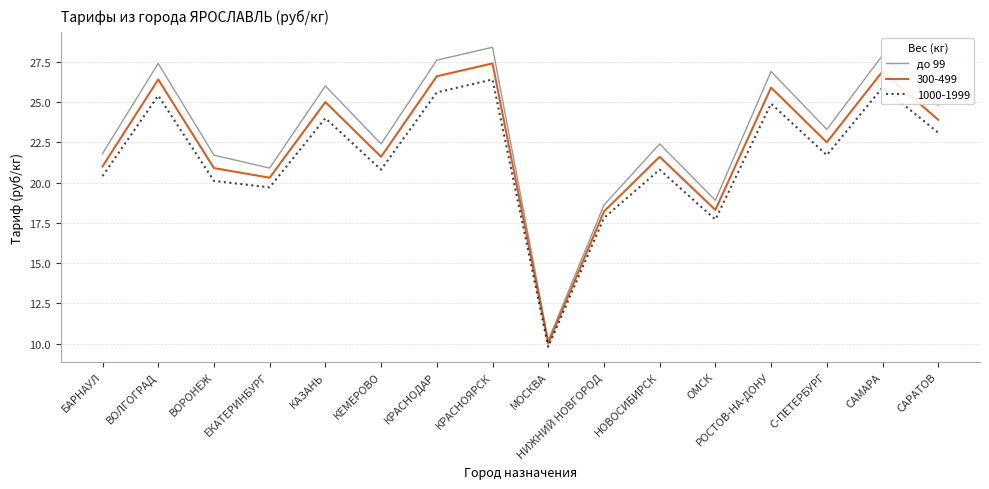

Is this an area chart (filled region under the line)?

No